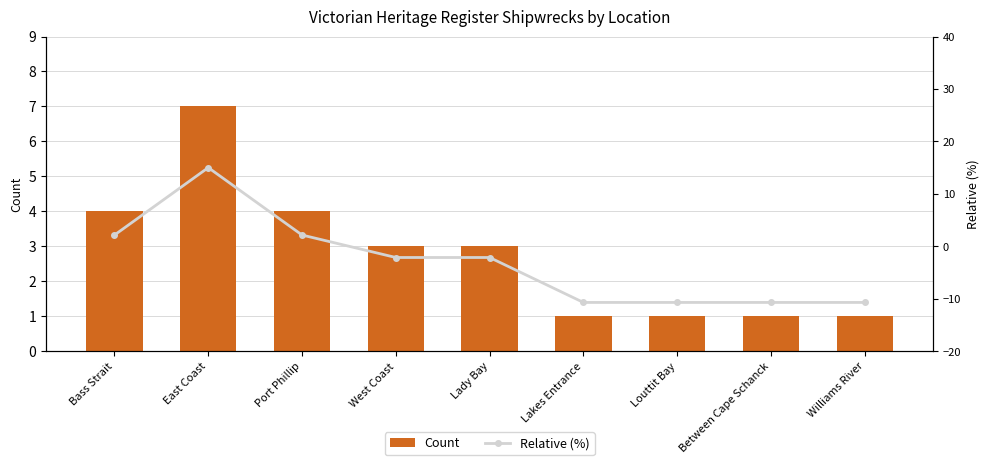

How many series are shown in this chart?

2